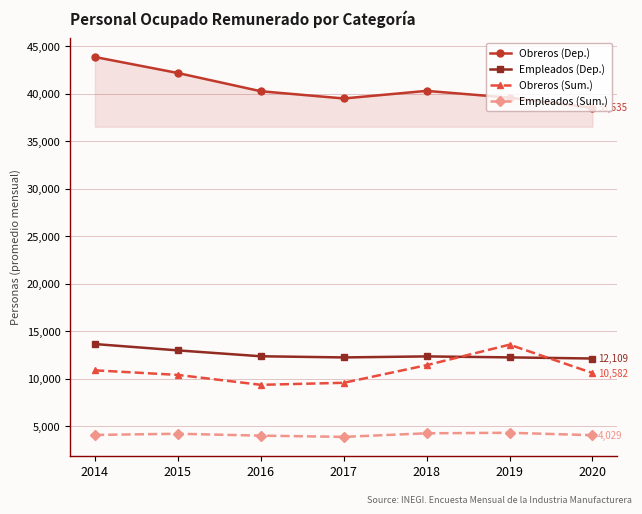

True or false: Obreros (Dep.) and Obreros (Sum.) intersect in this chart.

False